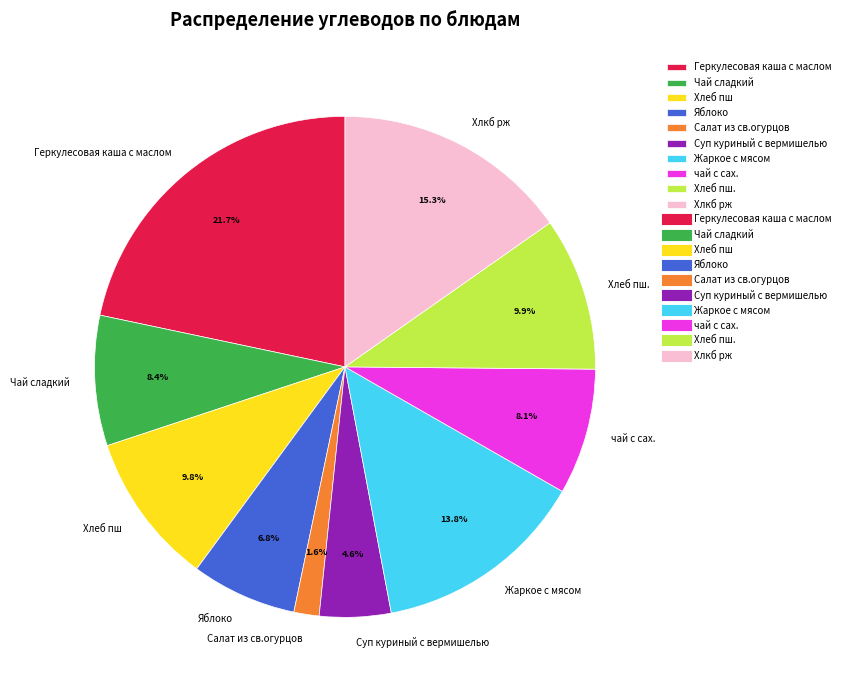

The Чай сладкий slice represents 8% of the pie. True or false?

True